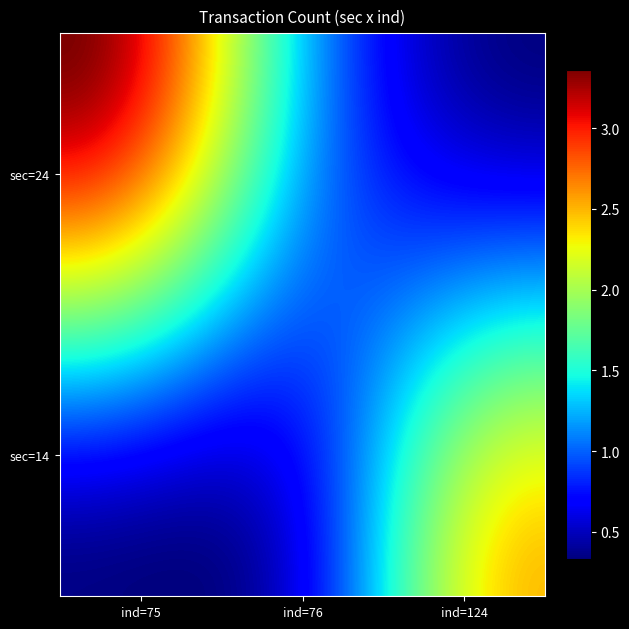

At which category does the chart reach its peak across all series?

24_75